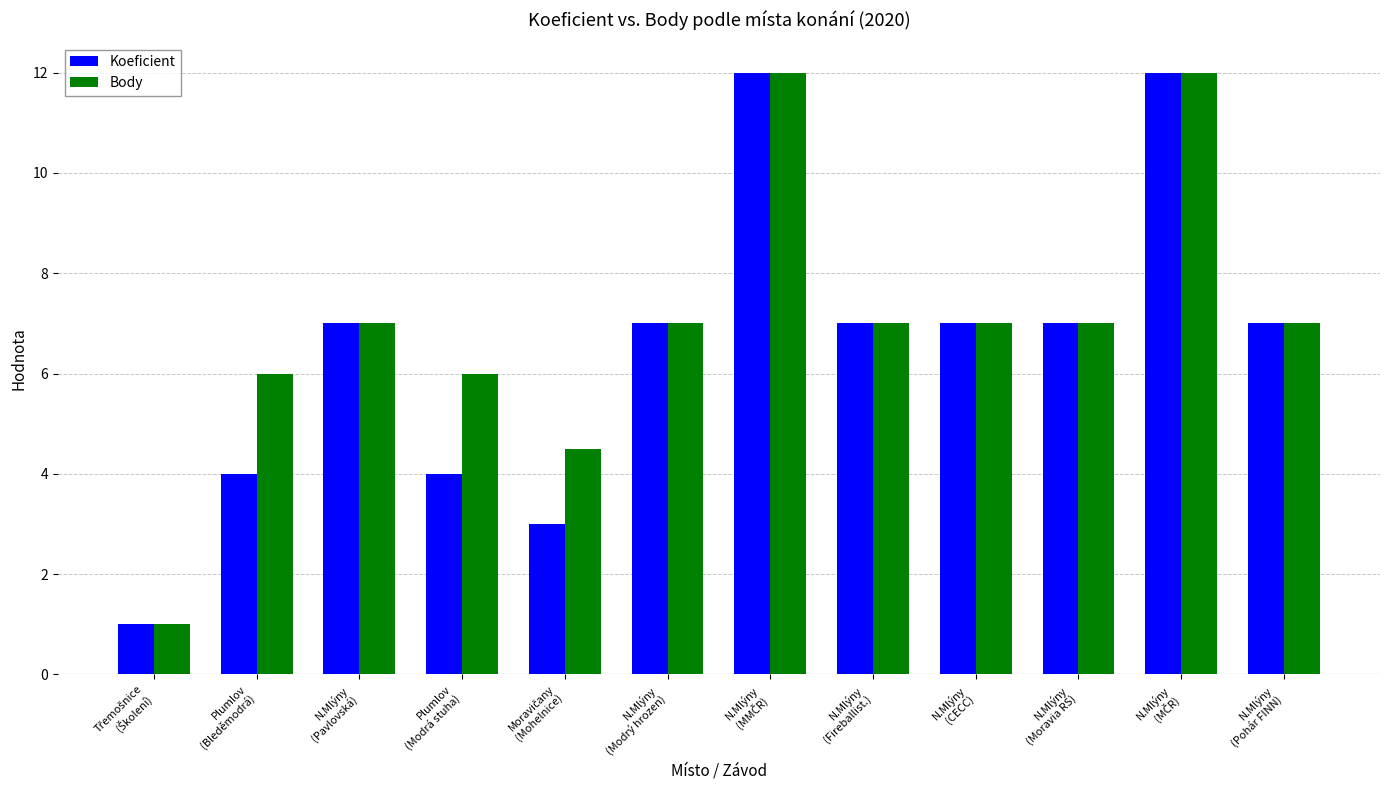

What is the greatest value displayed?

12.0